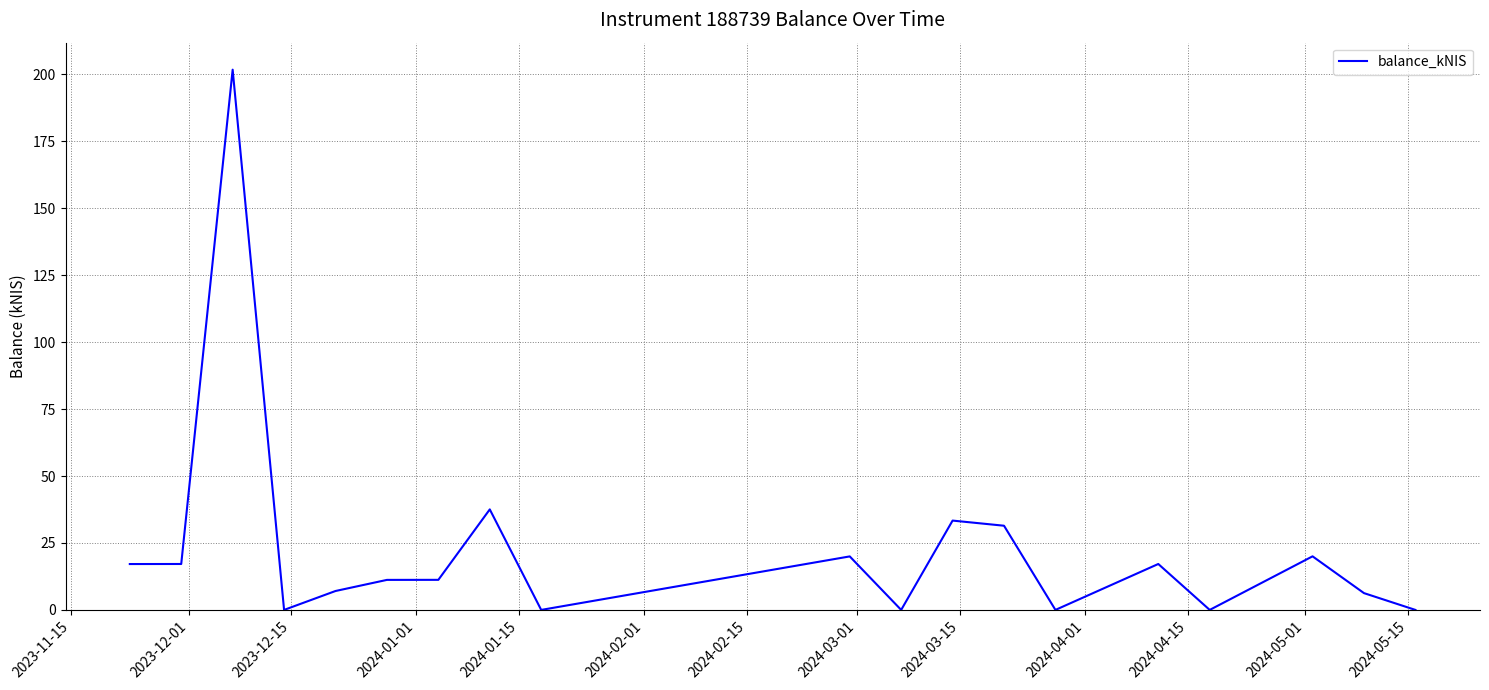

What is the greatest value displayed?

201.8